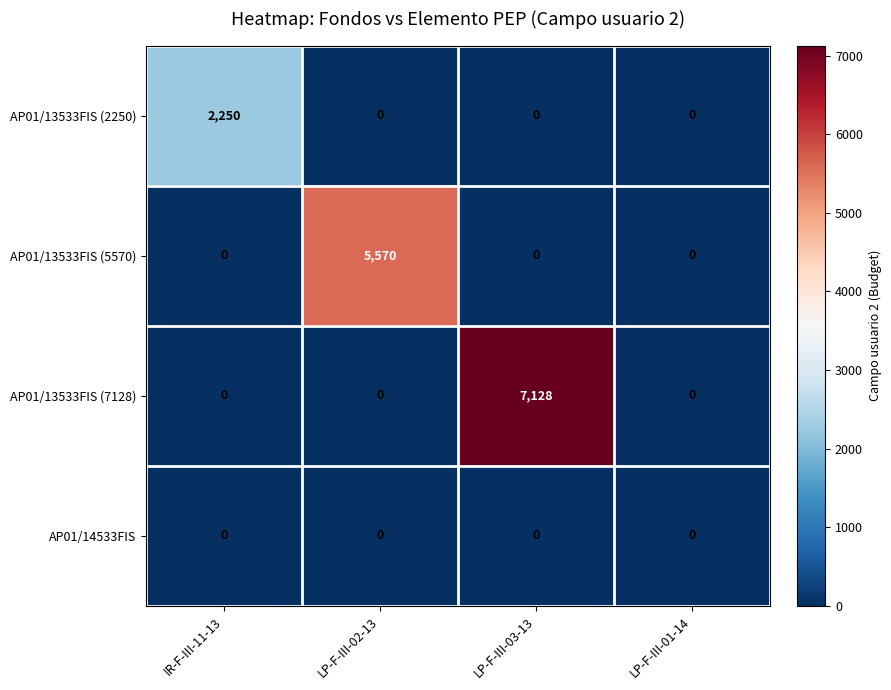

Which series has the largest range (max minus min)?

AP01/13533FIS (7128)